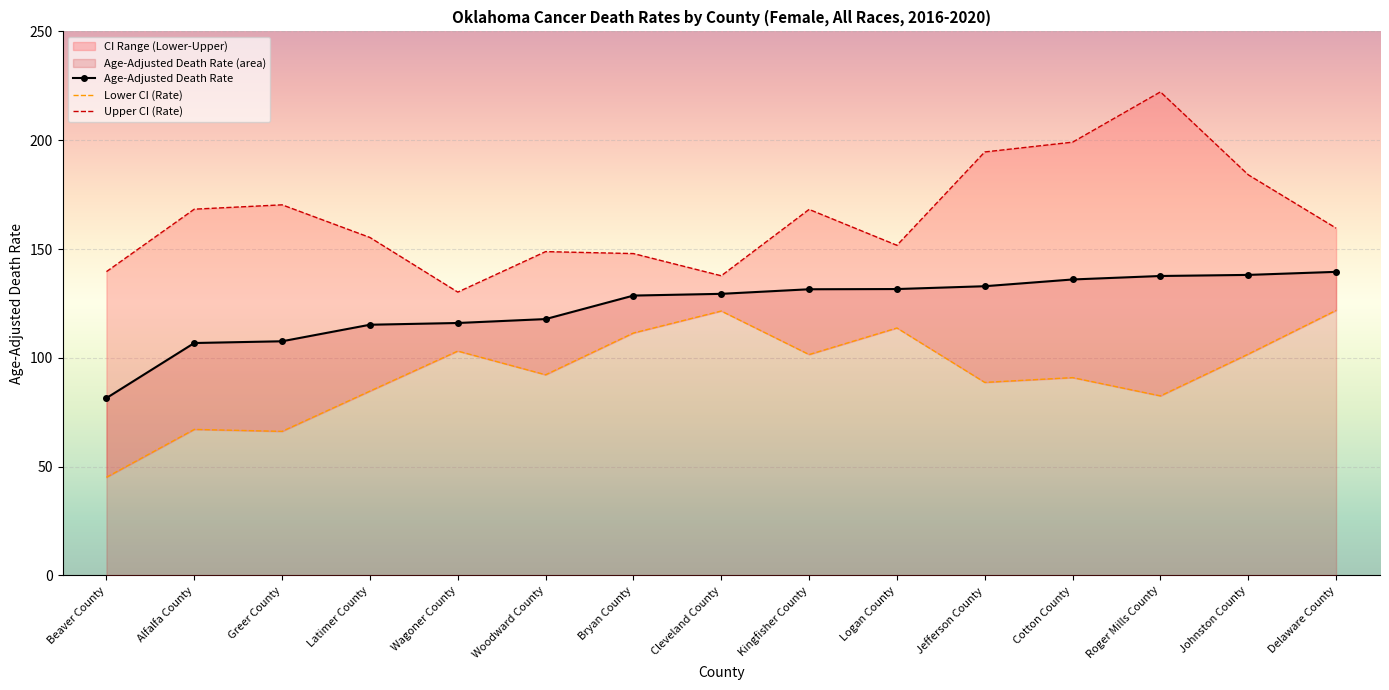

What is the total value across all series at Alfalfa County?

342.2